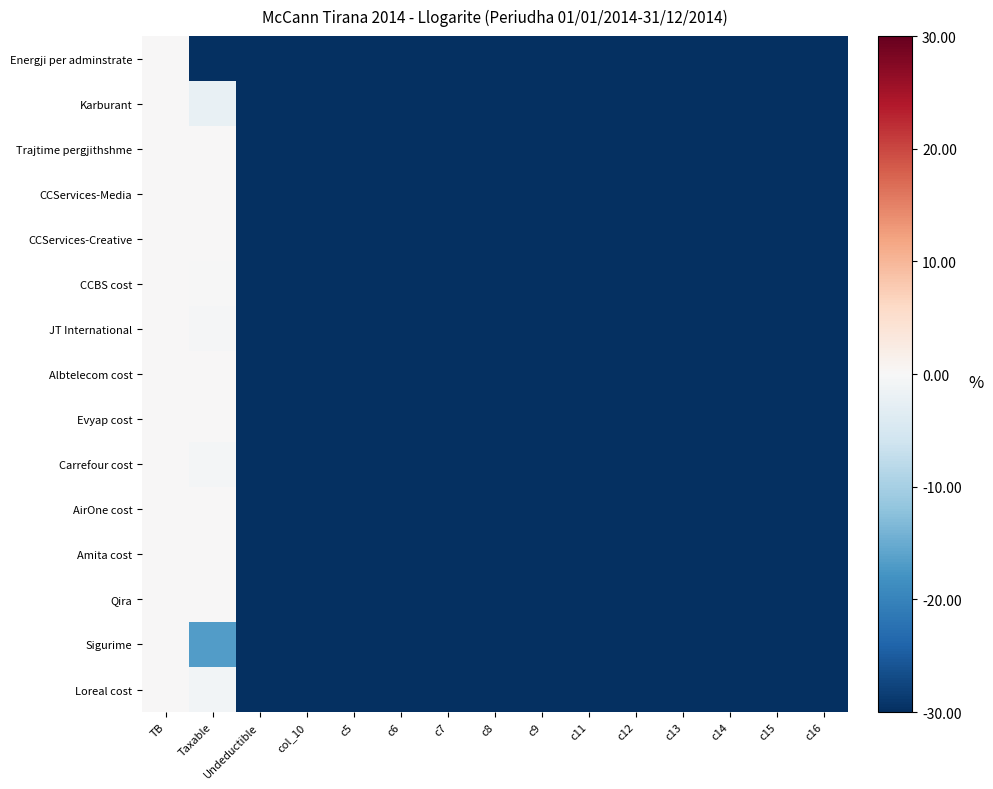

Reading left to right, extract all data points from this chart.

Energji per adminstrate: TB=0.0	Taxable=-100.0	Undeductible=-100.0	col_10=-100.0	c5=-100.0	c6=-100.0	c7=-100.0	c8=-100.0	c9=-100.0	c11=-100.0	c12=-100.0	c13=-100.0	c14=-100.0	c15=-100.0	c16=-100.0
Karburant: TB=0.0	Taxable=-2.2	Undeductible=-97.8	col_10=-100.0	c5=-100.0	c6=-100.0	c7=-100.0	c8=-100.0	c9=-100.0	c11=-100.0	c12=-100.0	c13=-100.0	c14=-100.0	c15=-100.0	c16=-100.0
Trajtime pergjithshme: TB=0.0	Taxable=0.0	Undeductible=-100.0	col_10=-100.0	c5=-100.0	c6=-100.0	c7=-100.0	c8=-100.0	c9=-100.0	c11=-100.0	c12=-100.0	c13=-100.0	c14=-100.0	c15=-100.0	c16=-100.0
CCServices-Media: TB=0.0	Taxable=0.0	Undeductible=-100.0	col_10=-100.0	c5=-100.0	c6=-100.0	c7=-100.0	c8=-100.0	c9=-100.0	c11=-100.0	c12=-100.0	c13=-100.0	c14=-100.0	c15=-100.0	c16=-100.0
CCServices-Creative: TB=0.0	Taxable=0.0	Undeductible=-100.0	col_10=-100.0	c5=-100.0	c6=-100.0	c7=-100.0	c8=-100.0	c9=-100.0	c11=-100.0	c12=-100.0	c13=-100.0	c14=-100.0	c15=-100.0	c16=-100.0
CCBS cost: TB=0.0	Taxable=-0.1	Undeductible=-99.9	col_10=-100.0	c5=-100.0	c6=-100.0	c7=-100.0	c8=-100.0	c9=-100.0	c11=-100.0	c12=-100.0	c13=-100.0	c14=-100.0	c15=-100.0	c16=-100.0
JT International: TB=0.0	Taxable=-0.3	Undeductible=-99.7	col_10=-100.0	c5=-100.0	c6=-100.0	c7=-100.0	c8=-100.0	c9=-100.0	c11=-100.0	c12=-100.0	c13=-100.0	c14=-100.0	c15=-100.0	c16=-100.0
Albtelecom cost: TB=0.0	Taxable=0.0	Undeductible=-100.0	col_10=-100.0	c5=-100.0	c6=-100.0	c7=-100.0	c8=-100.0	c9=-100.0	c11=-100.0	c12=-100.0	c13=-100.0	c14=-100.0	c15=-100.0	c16=-100.0
Evyap cost: TB=0.0	Taxable=0.0	Undeductible=-100.0	col_10=-100.0	c5=-100.0	c6=-100.0	c7=-100.0	c8=-100.0	c9=-100.0	c11=-100.0	c12=-100.0	c13=-100.0	c14=-100.0	c15=-100.0	c16=-100.0
Carrefour cost: TB=0.0	Taxable=-0.6	Undeductible=-99.4	col_10=-100.0	c5=-100.0	c6=-100.0	c7=-100.0	c8=-100.0	c9=-100.0	c11=-100.0	c12=-100.0	c13=-100.0	c14=-100.0	c15=-100.0	c16=-100.0
AirOne cost: TB=0.0	Taxable=0.0	Undeductible=-100.0	col_10=-100.0	c5=-100.0	c6=-100.0	c7=-100.0	c8=-100.0	c9=-100.0	c11=-100.0	c12=-100.0	c13=-100.0	c14=-100.0	c15=-100.0	c16=-100.0
Amita cost: TB=0.0	Taxable=0.0	Undeductible=-100.0	col_10=-100.0	c5=-100.0	c6=-100.0	c7=-100.0	c8=-100.0	c9=-100.0	c11=-100.0	c12=-100.0	c13=-100.0	c14=-100.0	c15=-100.0	c16=-100.0
Qira: TB=0.0	Taxable=0.0	Undeductible=-100.0	col_10=-100.0	c5=-100.0	c6=-100.0	c7=-100.0	c8=-100.0	c9=-100.0	c11=-100.0	c12=-100.0	c13=-100.0	c14=-100.0	c15=-100.0	c16=-100.0
Sigurime: TB=0.0	Taxable=-16.8	Undeductible=-83.2	col_10=-100.0	c5=-100.0	c6=-100.0	c7=-100.0	c8=-100.0	c9=-100.0	c11=-100.0	c12=-100.0	c13=-100.0	c14=-100.0	c15=-100.0	c16=-100.0
Loreal cost: TB=0.0	Taxable=-0.9	Undeductible=-99.1	col_10=-100.0	c5=-100.0	c6=-100.0	c7=-100.0	c8=-100.0	c9=-100.0	c11=-100.0	c12=-100.0	c13=-100.0	c14=-100.0	c15=-100.0	c16=-100.0